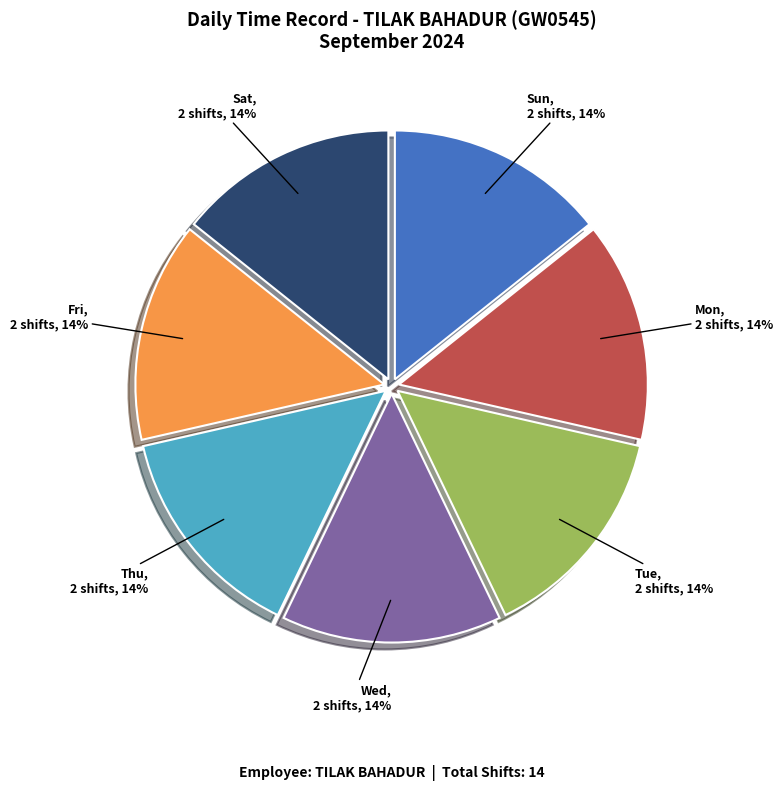

How many slices are in this pie chart?

7